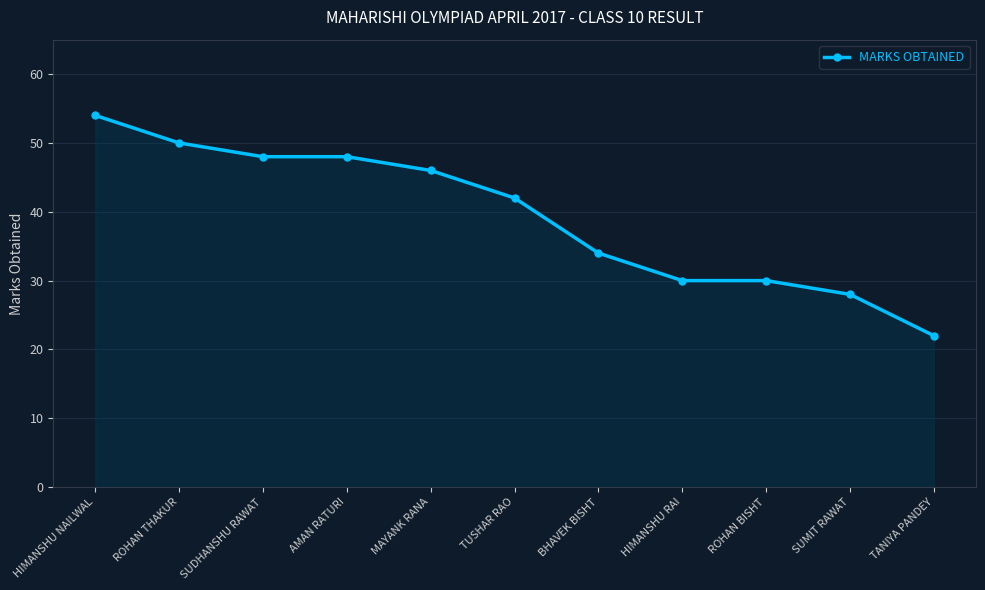

Reading left to right, what are all the values shown in this chart?

HIMANSHU NAILWAL=54	ROHAN THAKUR=50	SUDHANSHU RAWAT=48	AMAN RATURI=48	MAYANK RANA=46	TUSHAR RAO=42	BHAVEK BISHT=34	HIMANSHU RAI=30	ROHAN BISHT=30	SUMIT RAWAT=28	TANIYA PANDEY=22